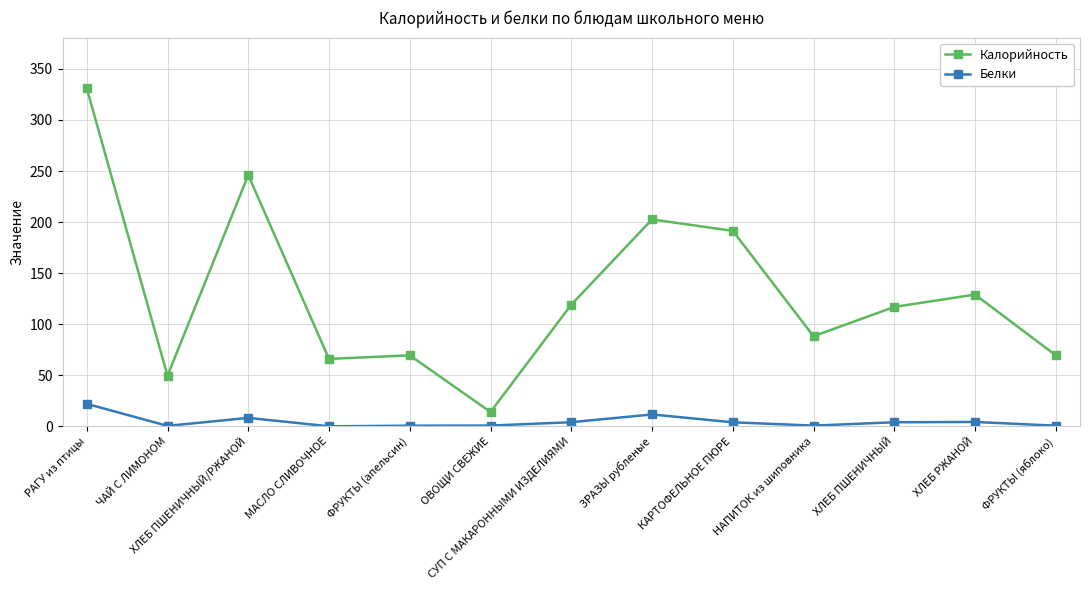

The Калорийность series shows 517.1 at РАГУ из птицы. True or false?

False